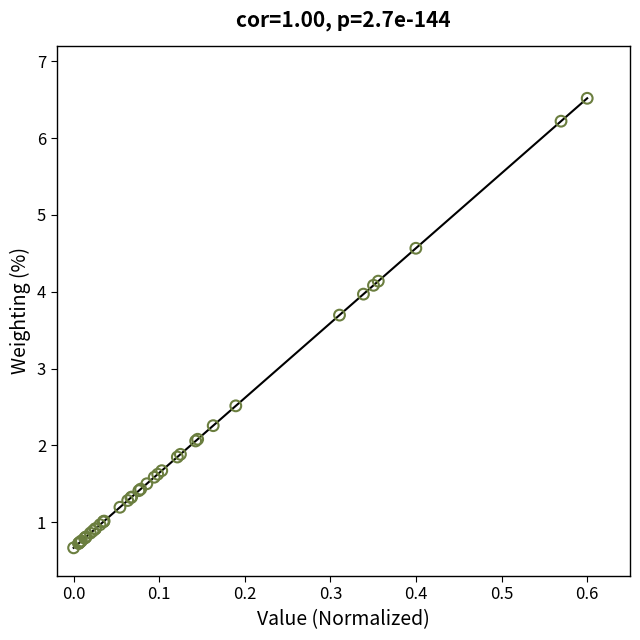

What Y value in the scatter plot is closest to 3?

2.5